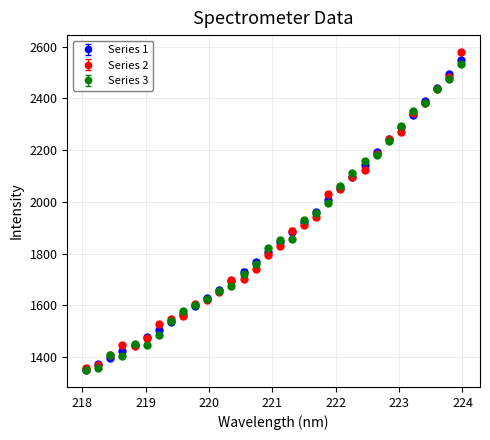

Which series has the largest range (max minus min)?

Series 2